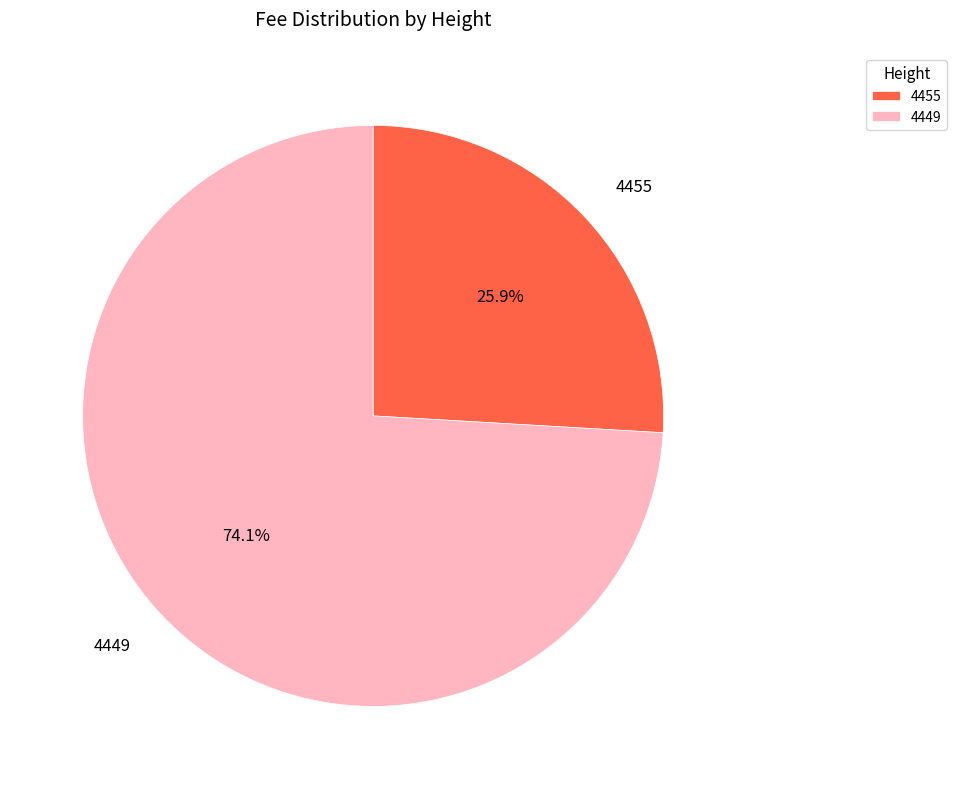

What is the smallest slice in the pie chart?

4455